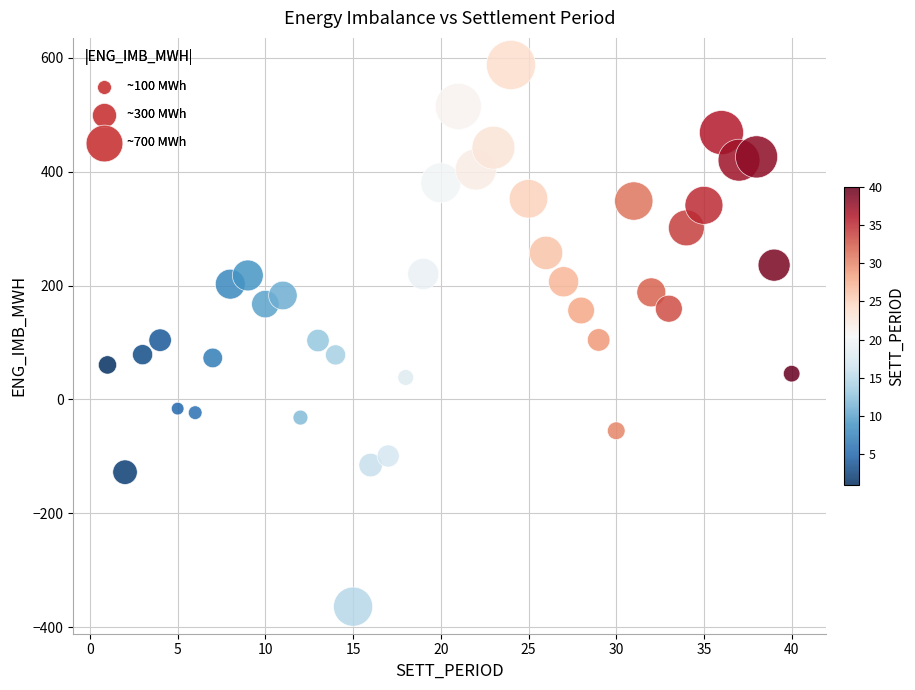

What is the range of X values (max minus min)?

39.0